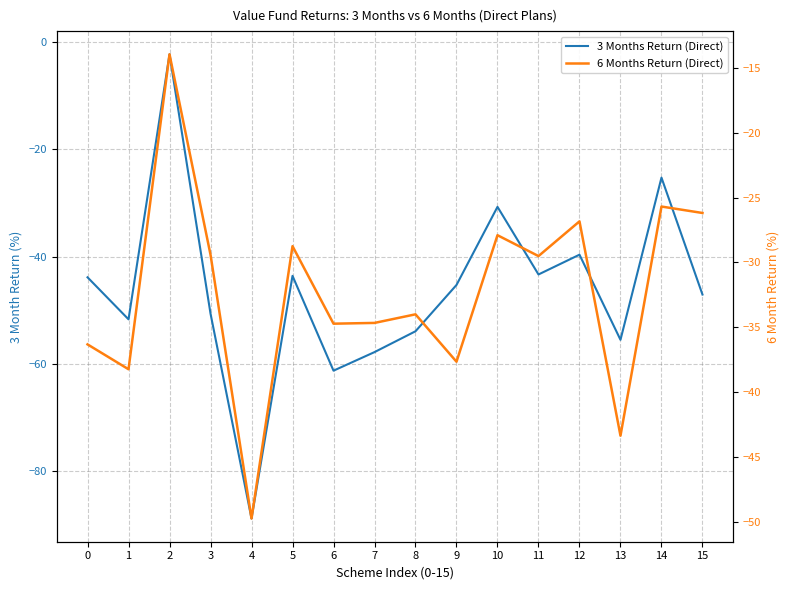

The 6 Months Return (Direct) series shows -56.4 at 0. True or false?

False